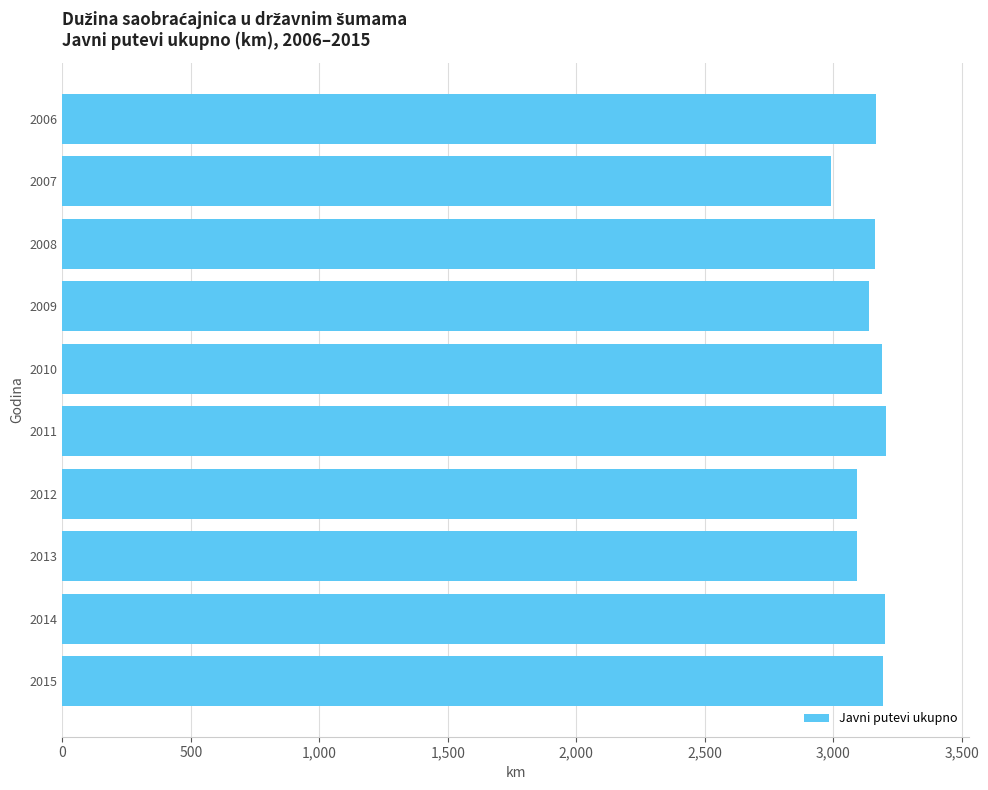

How many data points does each series have?

10